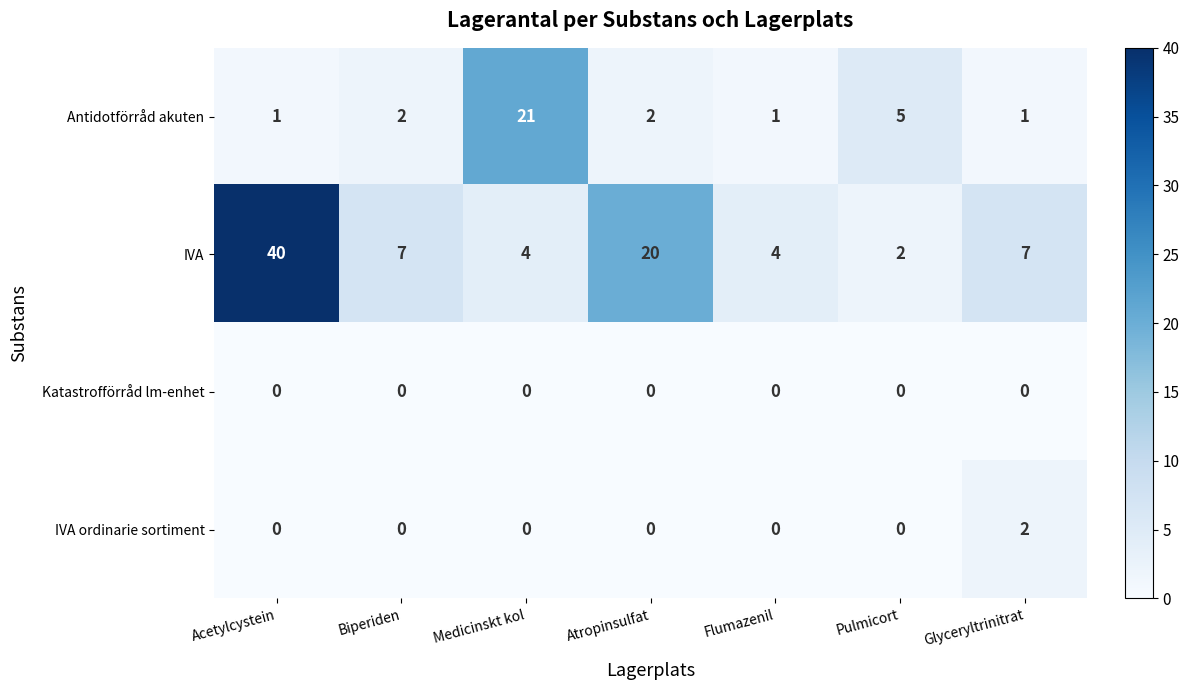

What is the difference between the second highest and minimum values in the IVA series?

18